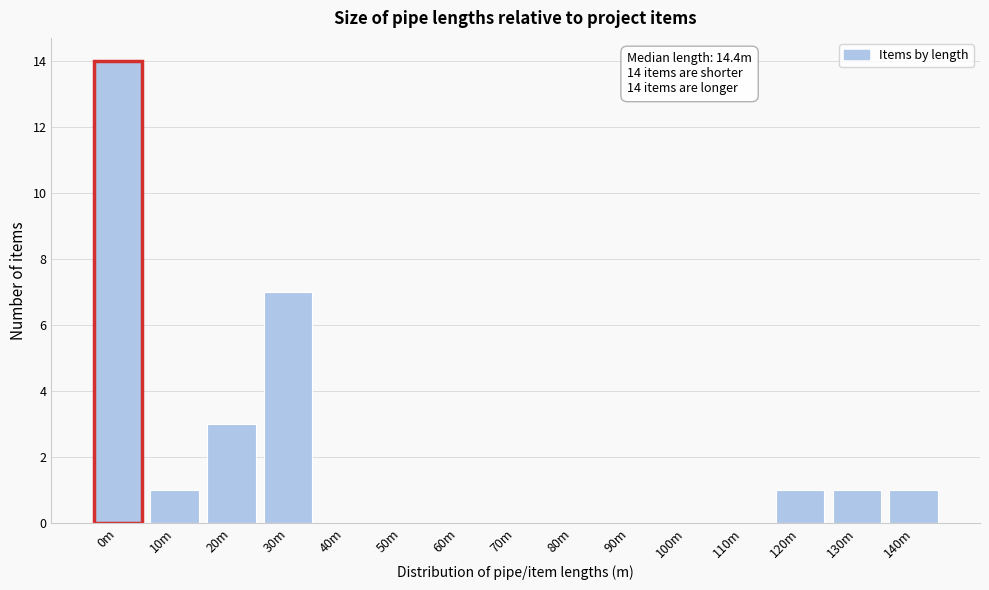

Reading left to right, extract all data points from this chart.

0m=14	10m=1	20m=3	30m=7	40m=0	50m=0	60m=0	70m=0	80m=0	90m=0	100m=0	110m=0	120m=1	130m=1	140m=1